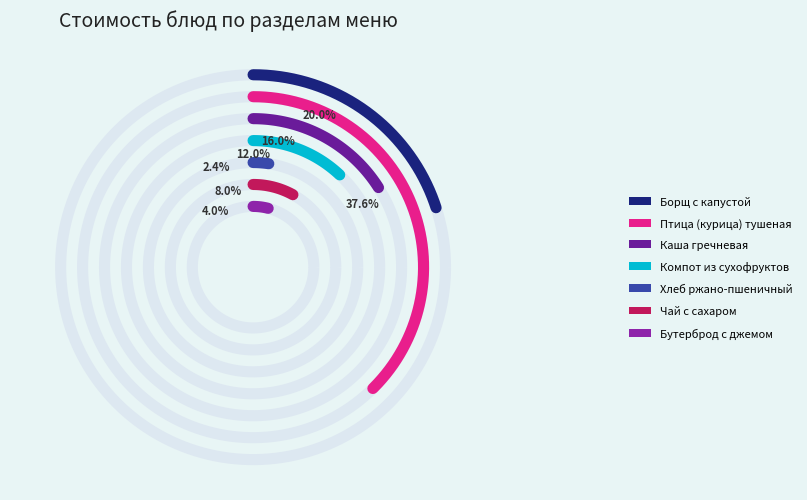

To the nearest percent, what is the difference between the Бутерброд с джемом and Каша гречневая slice percentages?

12%